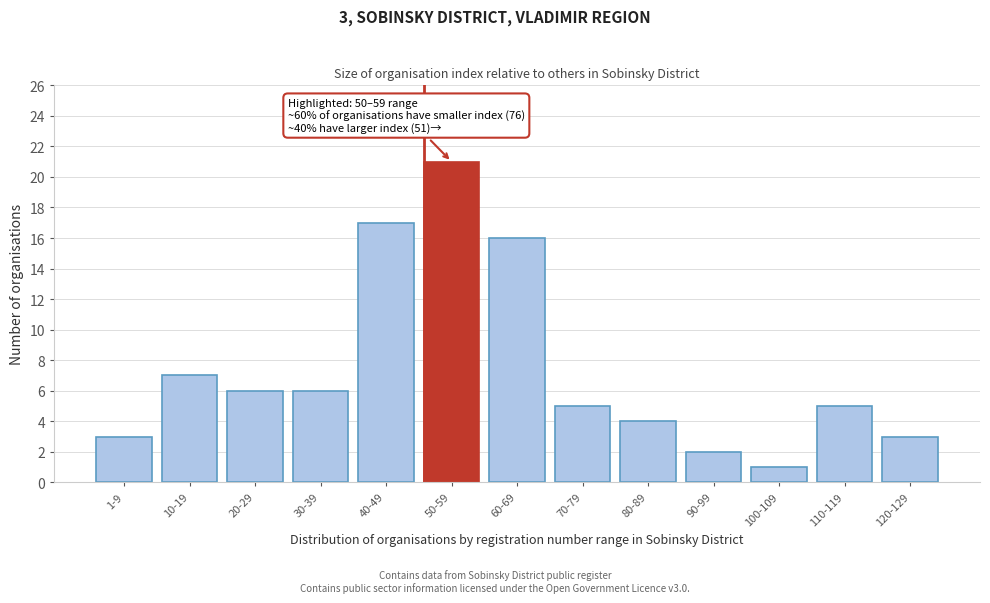

Reading left to right, list all the values displayed in this chart.

3	7	6	6	17	21	16	5	4	2	1	5	3